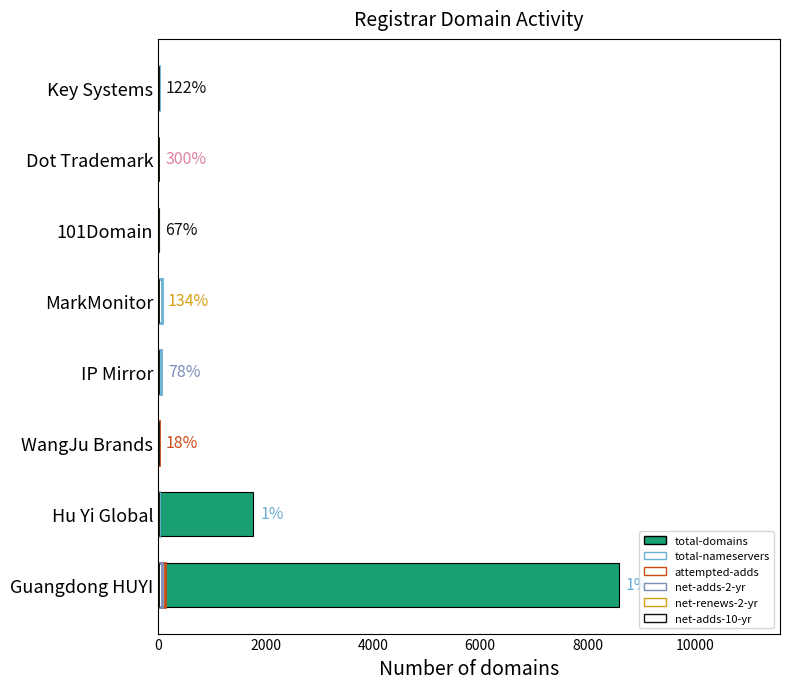

The total-domains series shows 9 at Key Systems. True or false?

True